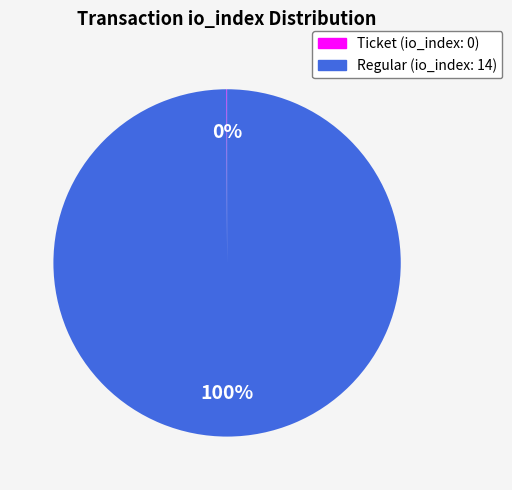

Is there any slice that represents more than half of the pie?

Yes